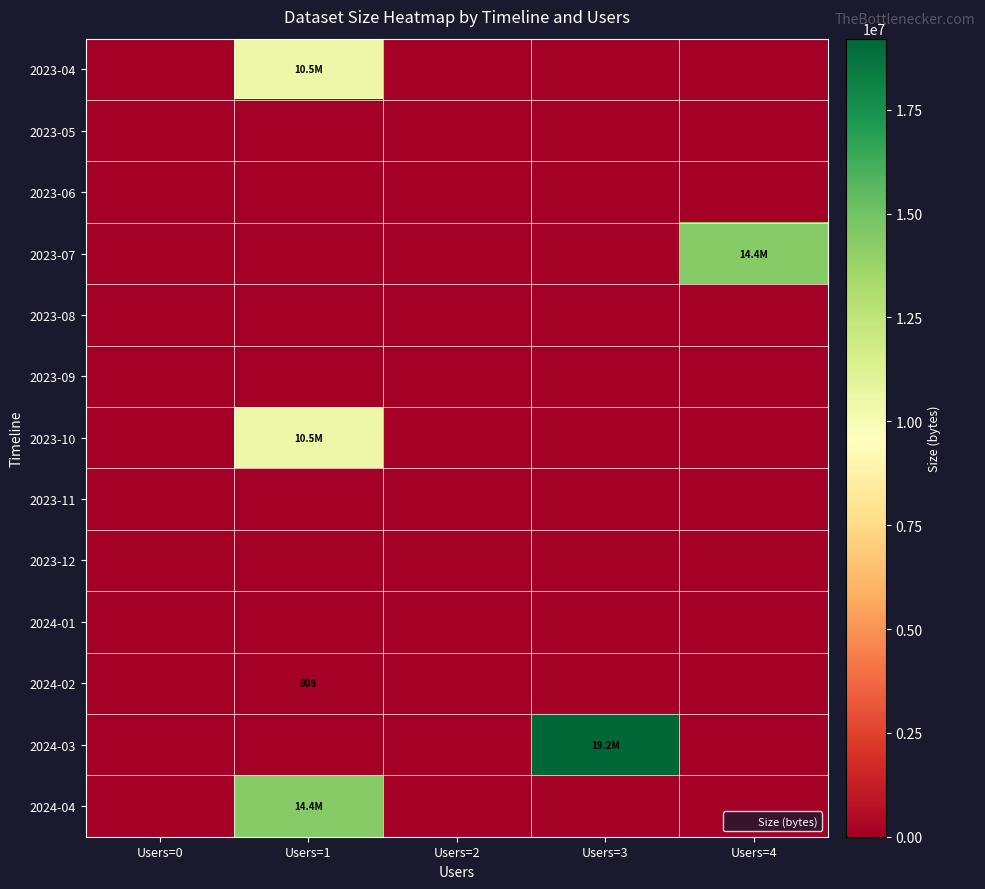

At how many categories does at least one series exceed 4194652?

3